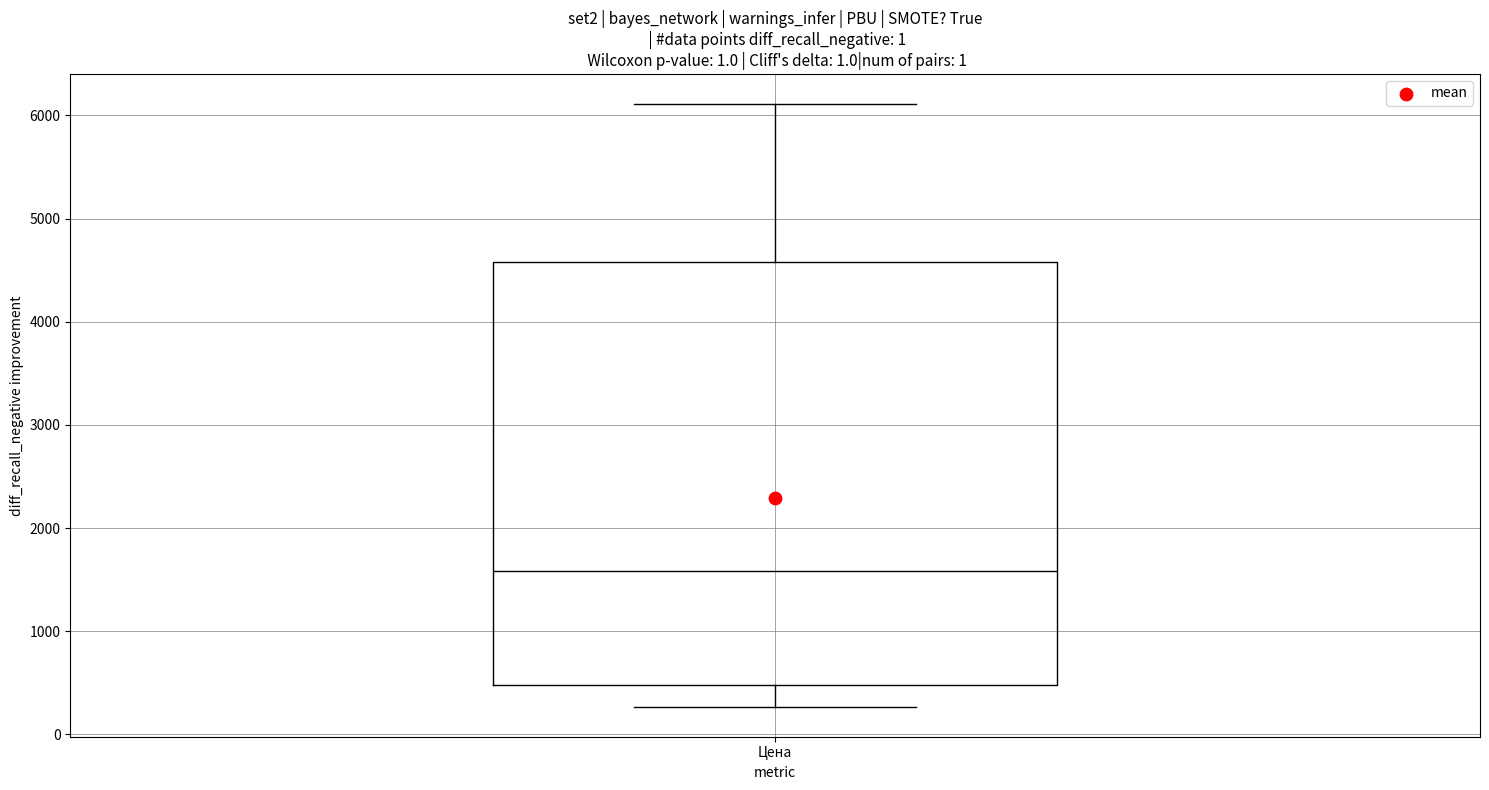

Where is the upper edge of the box for Цена on the y-axis? The values are not printed on the chart, so give them approximately, as read against the axis.

4600